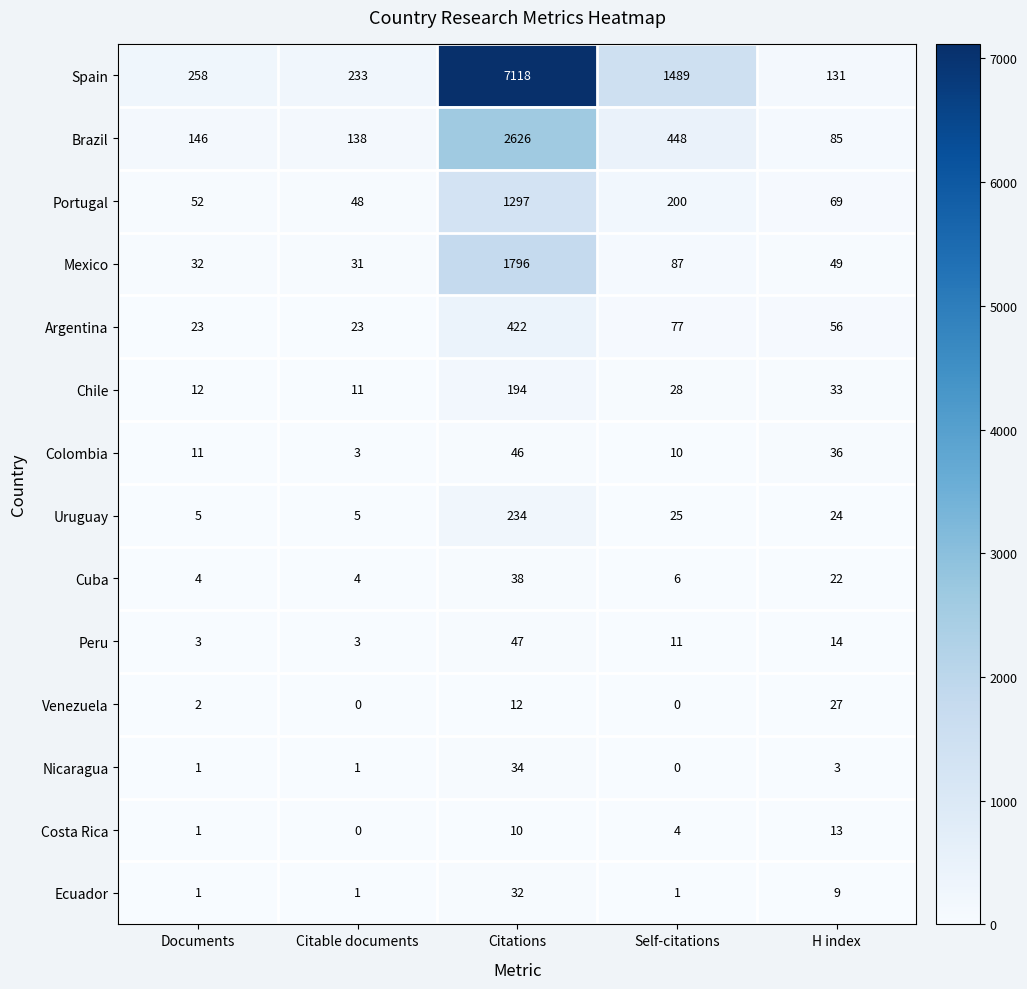

How many Ecuador values are between 1 and 9?

4